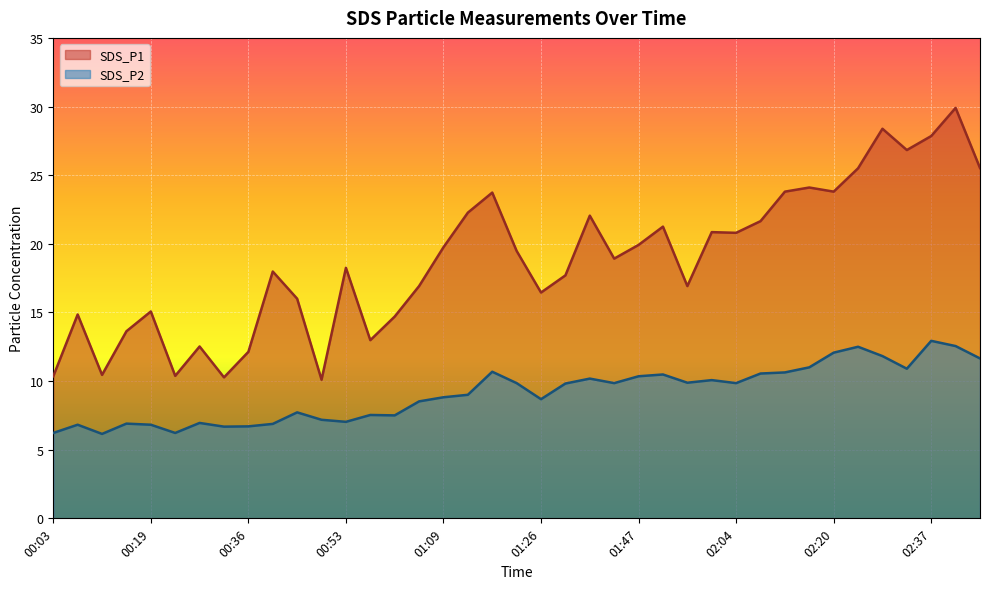

What is the difference between the second highest and second lowest values in the SDS_P1 series?

18.1